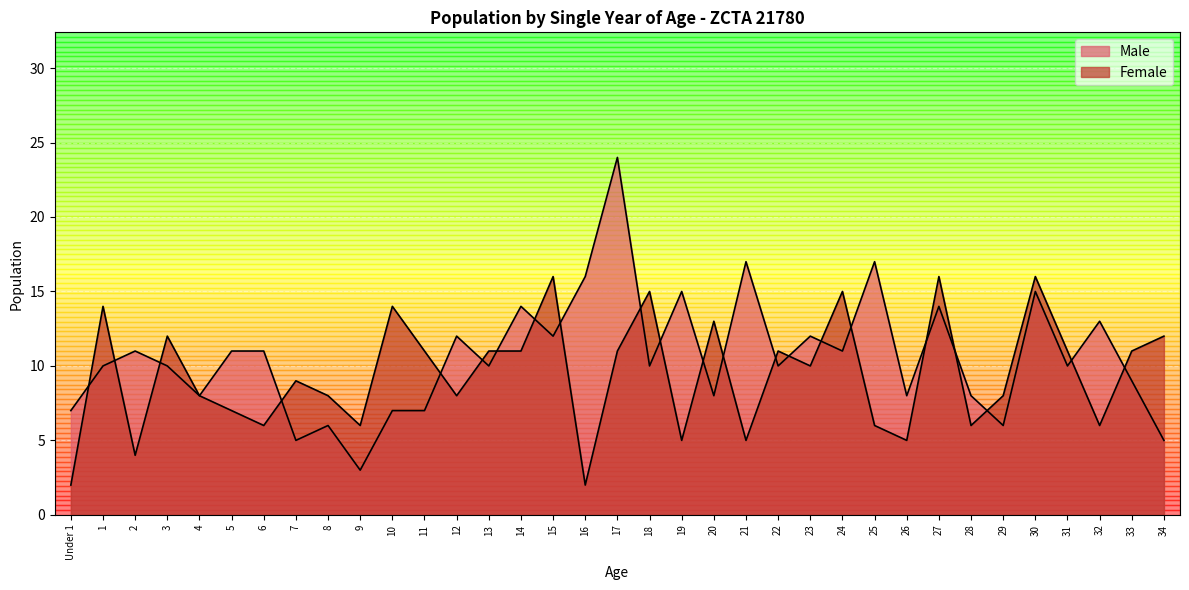

Between which two adjacent categories do Male and Female first intersect?

Under 1 and 1